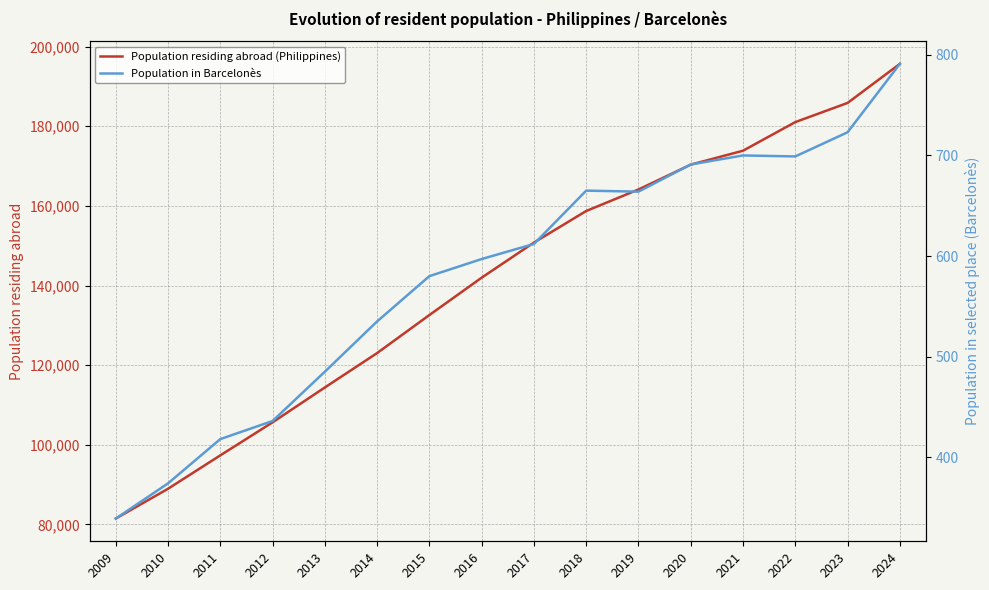

What is the lowest value of the Population in Barcelonès series?

339